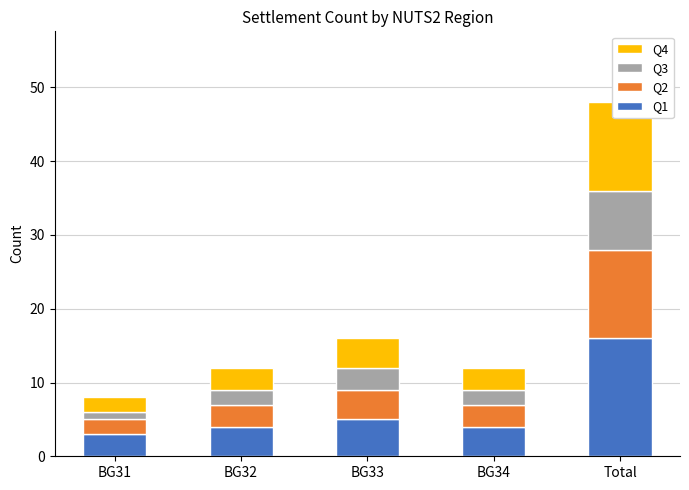

At how many categories does at least one series exceed 15?

1